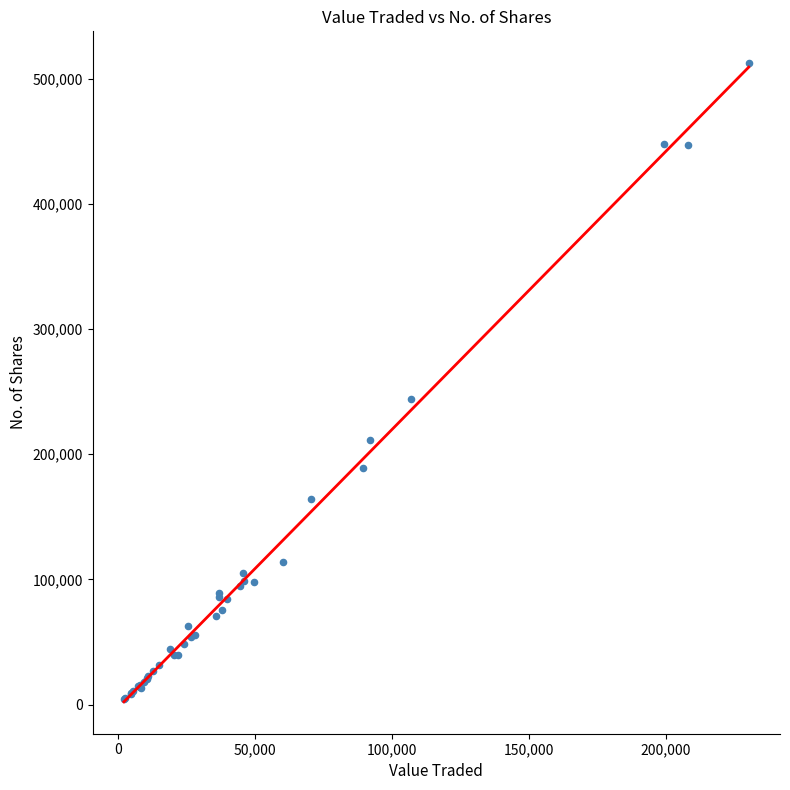

What Y value in the scatter plot is closest to 258396?

244100